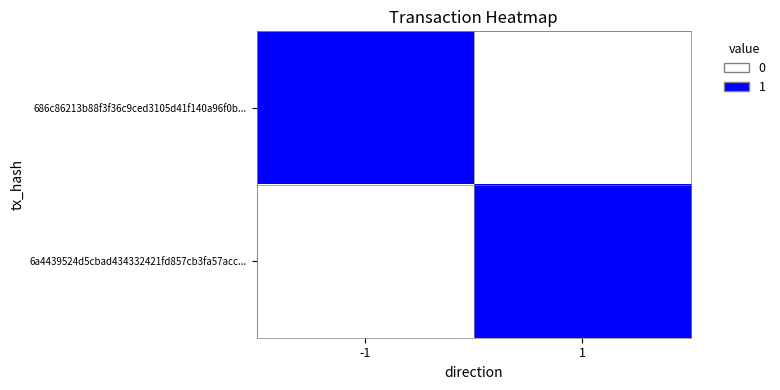

List the series in order of their peak value, highest first.

686c86213b88f3f36c9ced3105d41f140a96f0b..., 6a4439524d5cbad434332421fd857cb3fa57acc...